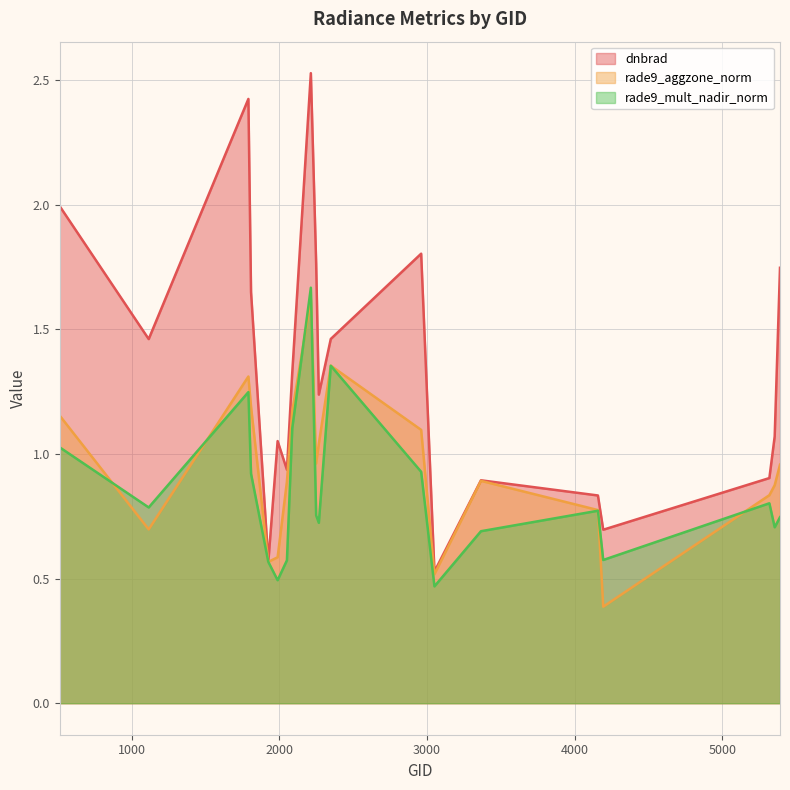

At which category is the sum across all series the highest?

2213